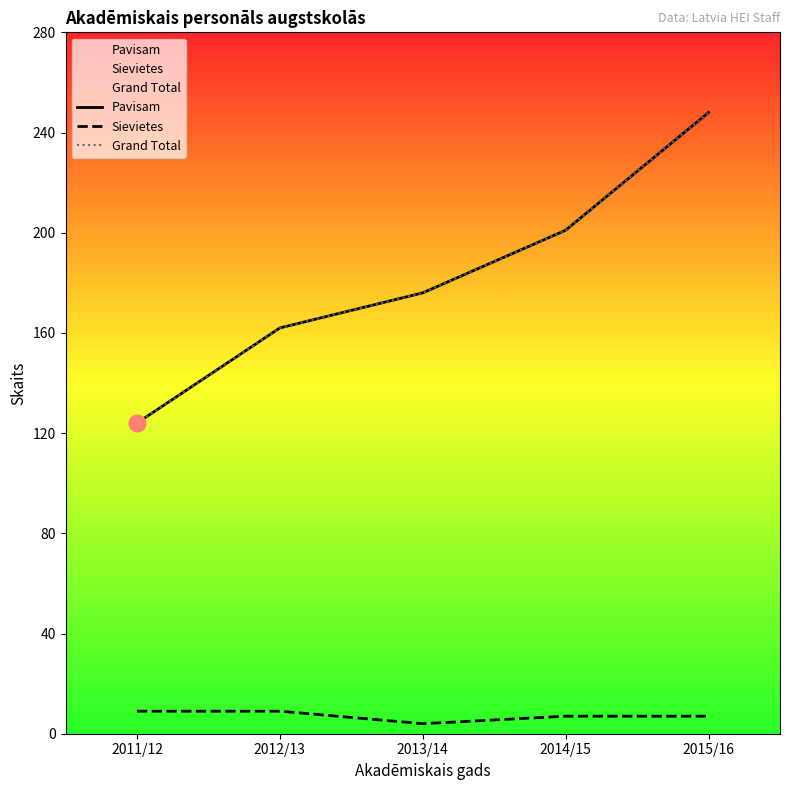

Between 2014/15 and 2015/16, which series saw the biggest shift?

Pavisam